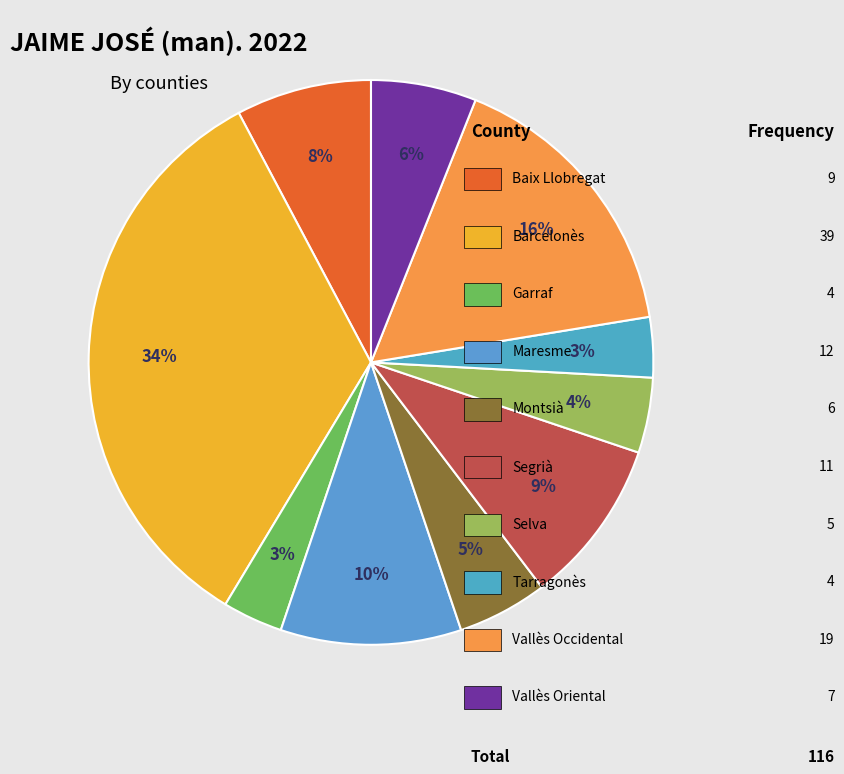

Which category has the biggest portion of the pie?

Barcelonès